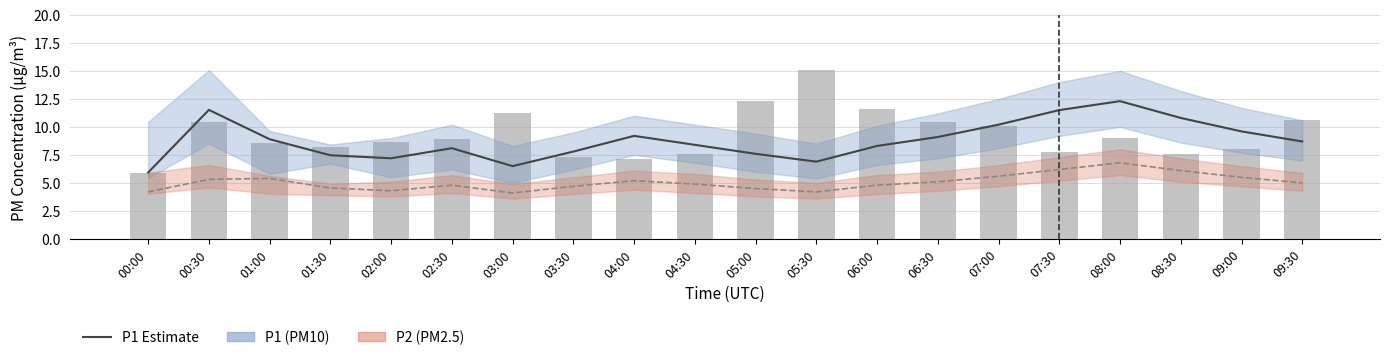

What is the highest value of the P1 (raw) series?

15.1